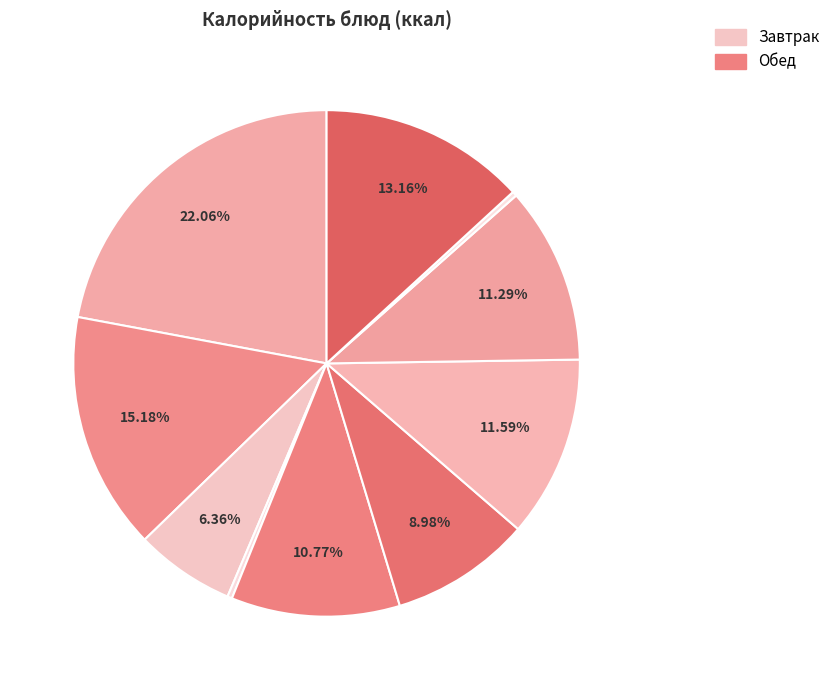

How many slices are in this pie chart?

10